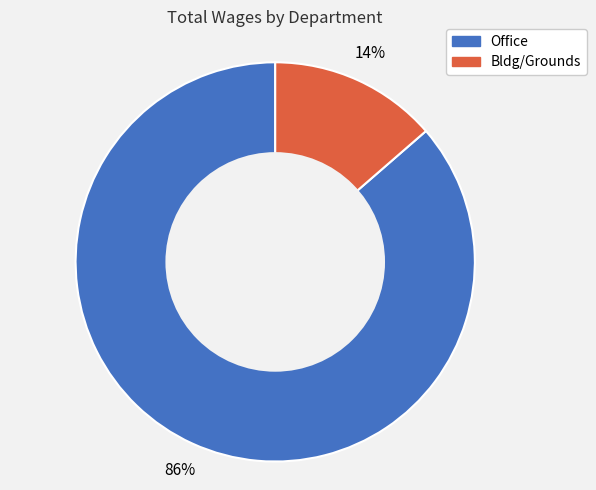

Between Office and Bldg/Grounds, which is larger?

Office